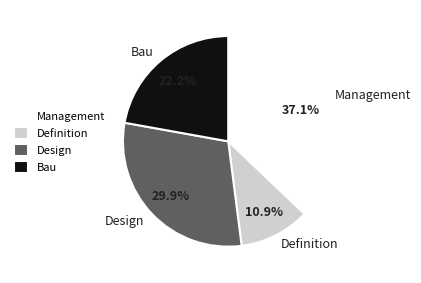

True or false: Management accounts for 37% of the total.

True